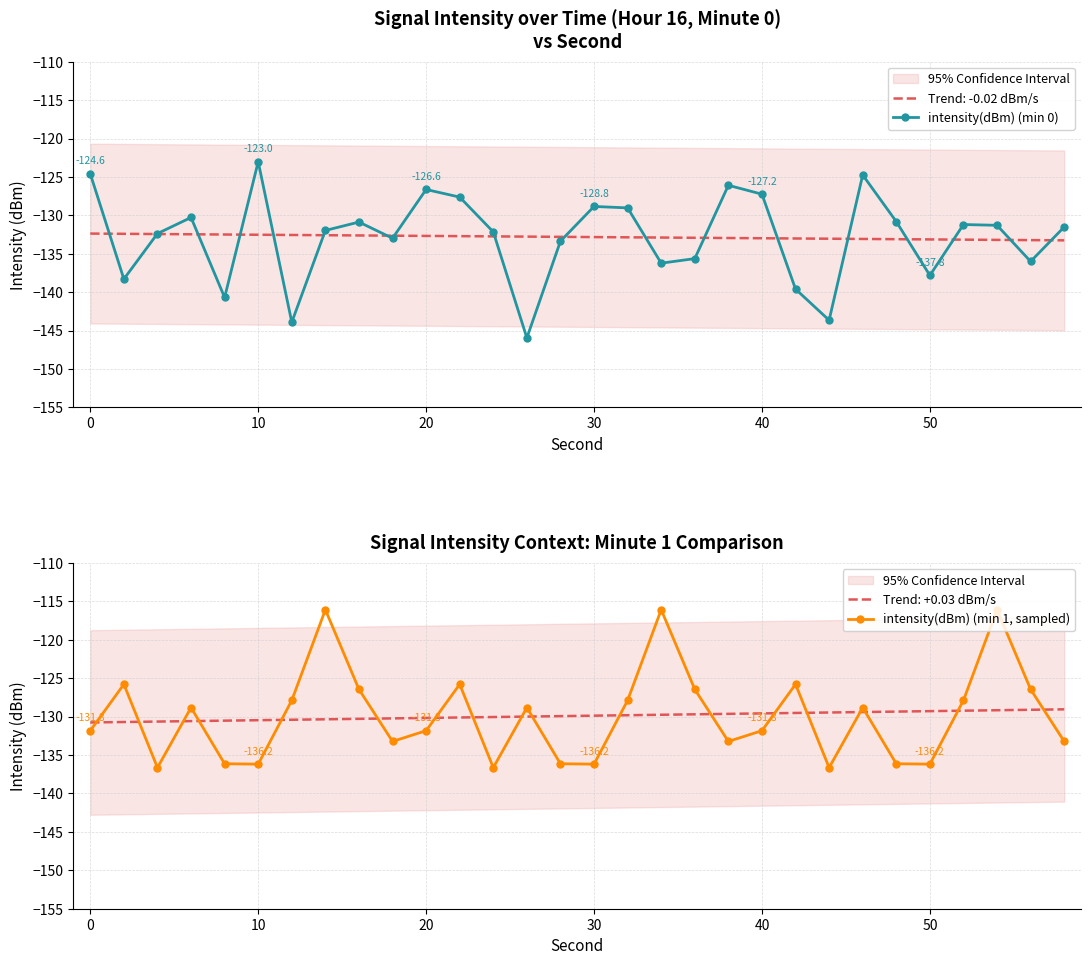

After their last crossing, which series has the higher values: intensity(dBm) (min 1, sampled) or intensity(dBm) (min 0)?

intensity(dBm) (min 0)